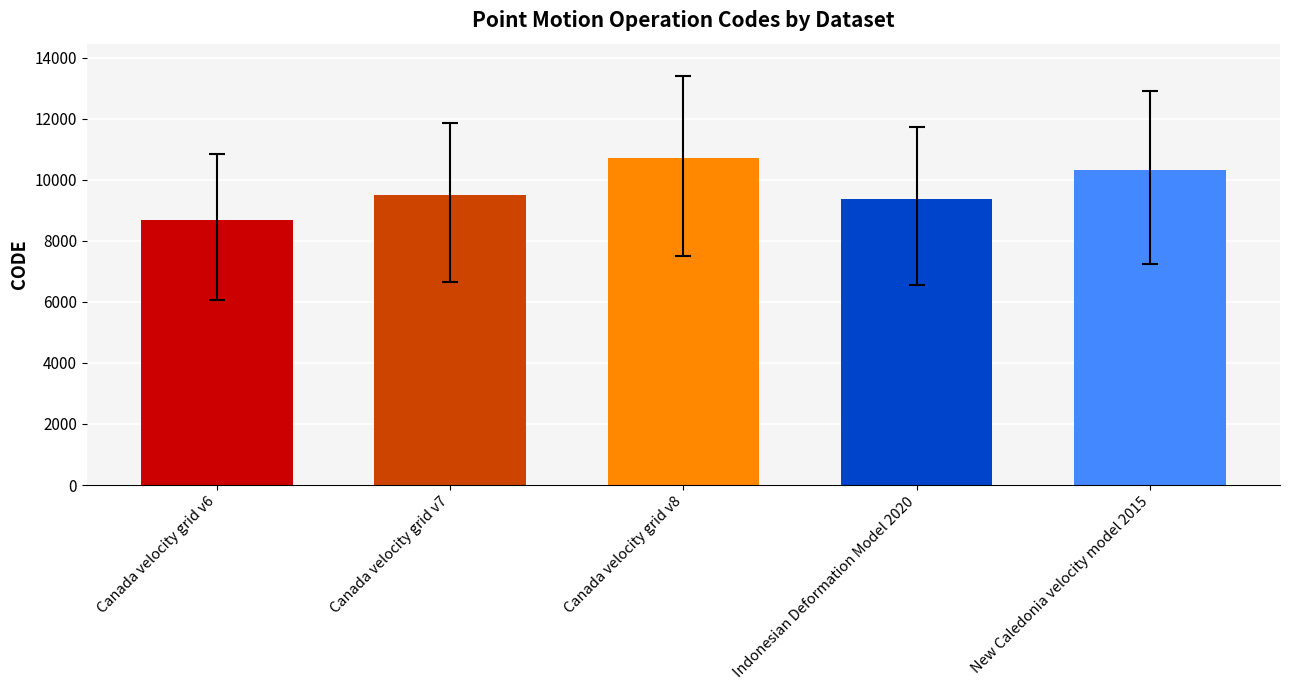

Approximately how many times larger is the value at Canada velocity grid v8 compared to New Caledonia velocity model 2015?

1.0